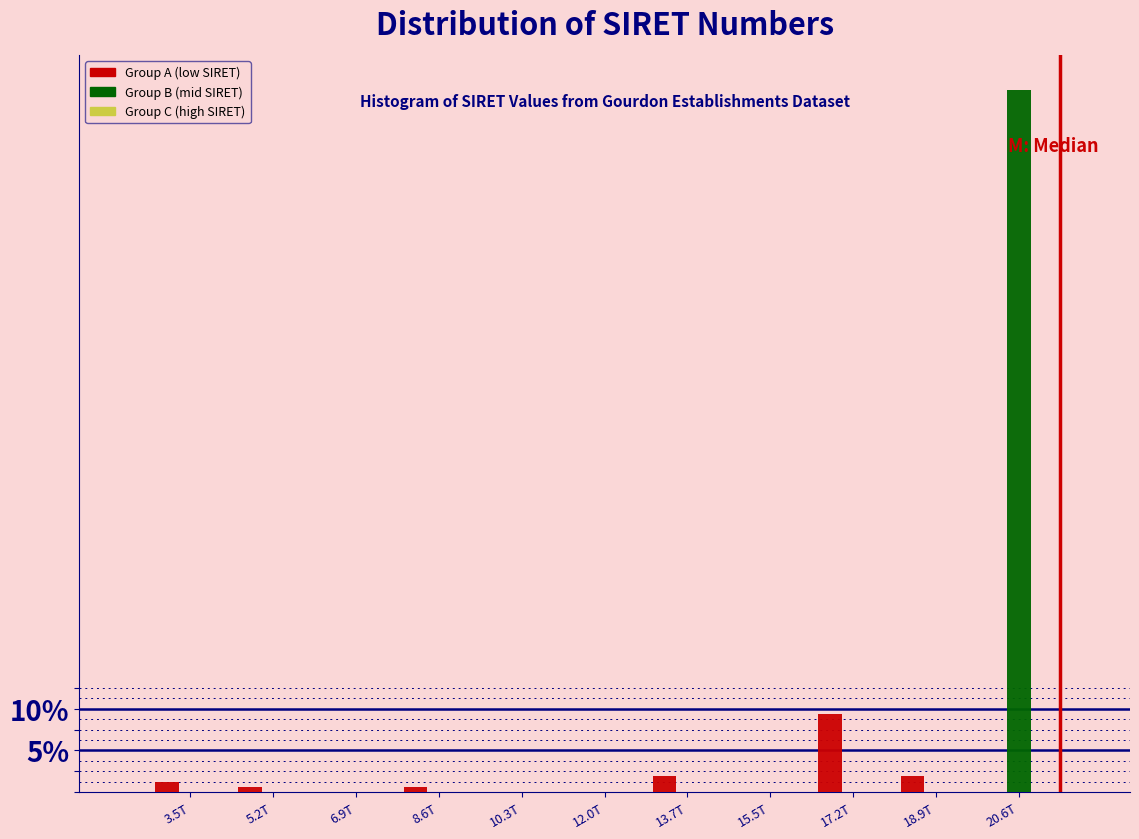

The value of Group A (low SIRET) at 15.5T is 0.0. True or false?

True